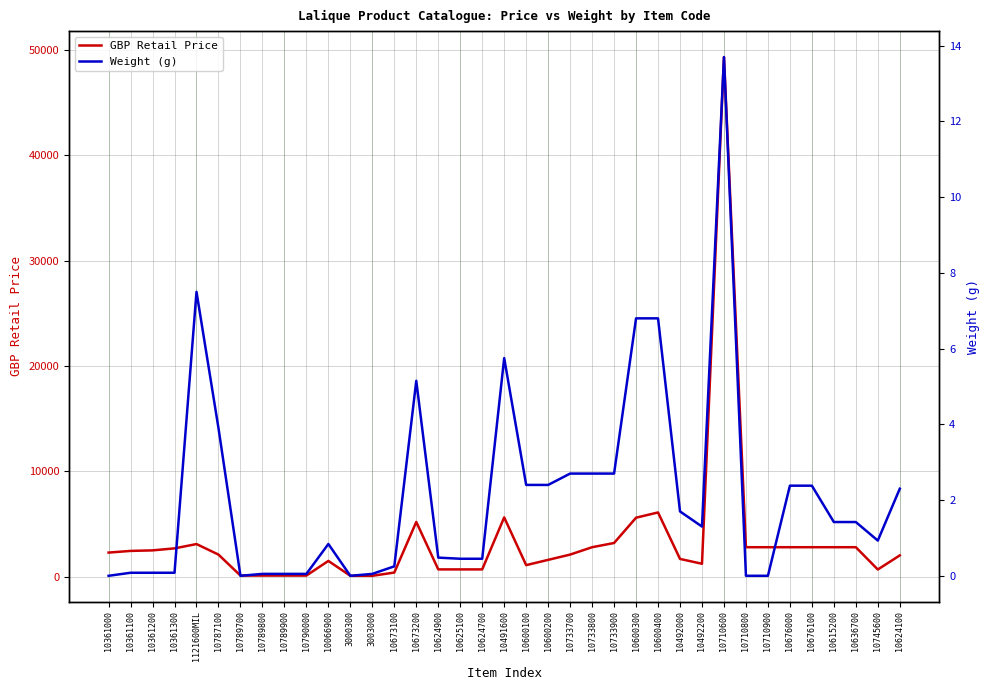

Reading left to right, extract all data points from this chart.

GBP Retail Price: 2290.0	2450.0	2500.0	2690.0	3100.0	2100.0	110.0	110.0	110.0	110.0	1500.0	89.0	89.0	395.0	5200.0	695.0	695.0	695.0	5630.0	1100.0	1600.0	2100.0	2800.0	3200.0	5600.0	6100.0	1690.0	1230.0	49300.0	2800.0	2800.0	2800.0	2800.0	2800.0	2800.0	685.0	2025.0
Weight (g): 0.0	0.1	0.1	0.1	7.5	3.9	0.0	0.1	0.1	0.1	0.8	0.0	0.1	0.2	5.2	0.5	0.5	0.5	5.8	2.4	2.4	2.7	2.7	2.7	6.8	6.8	1.7	1.3	13.7	0.0	0.0	2.4	2.4	1.4	1.4	0.9	2.3